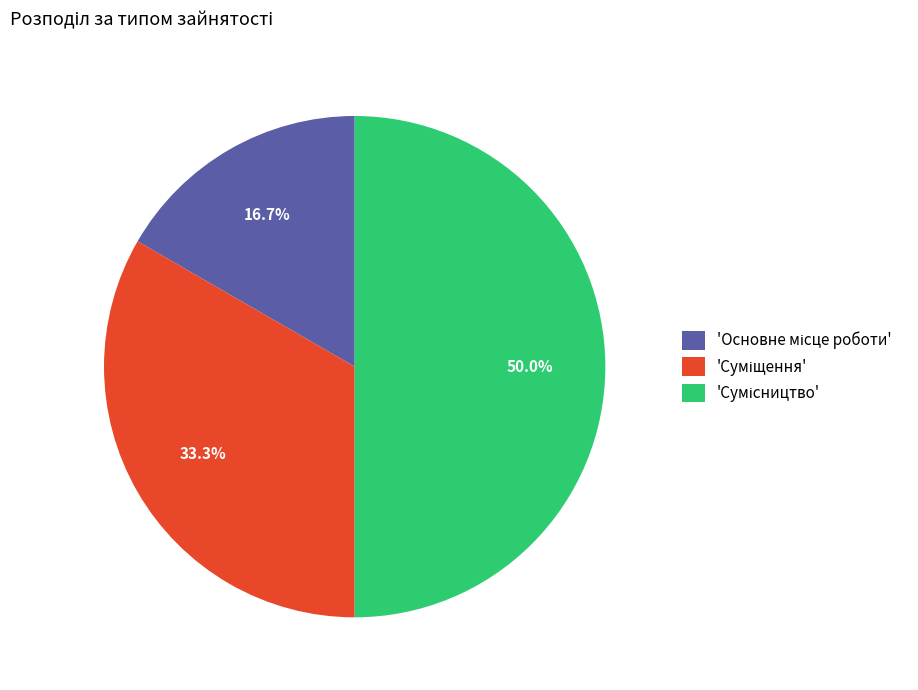

Which slice is the largest?

Сумісництво